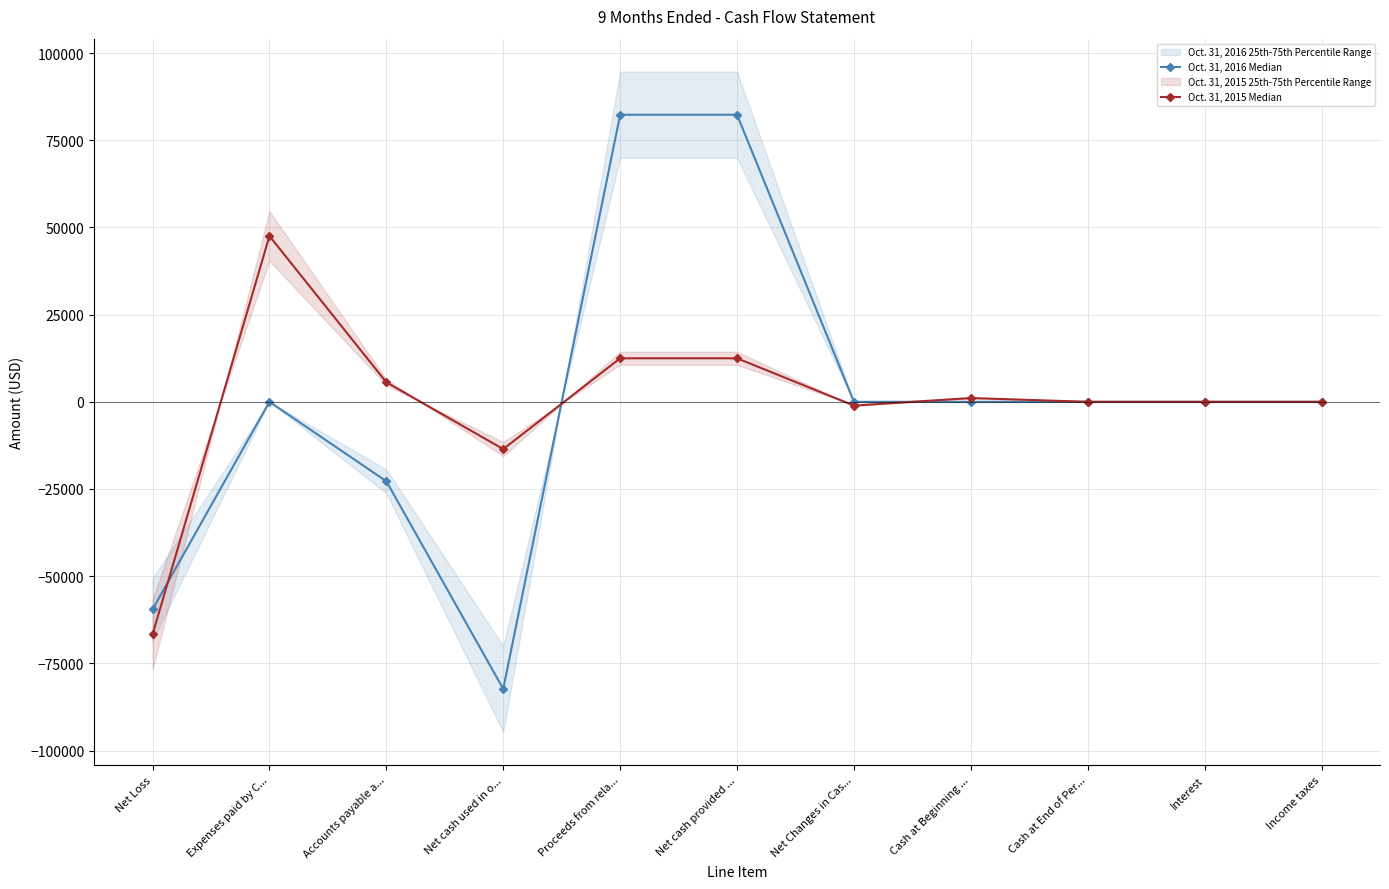

What is the difference between the maximum and minimum values in the Oct. 31, 2016 Median series?

164630